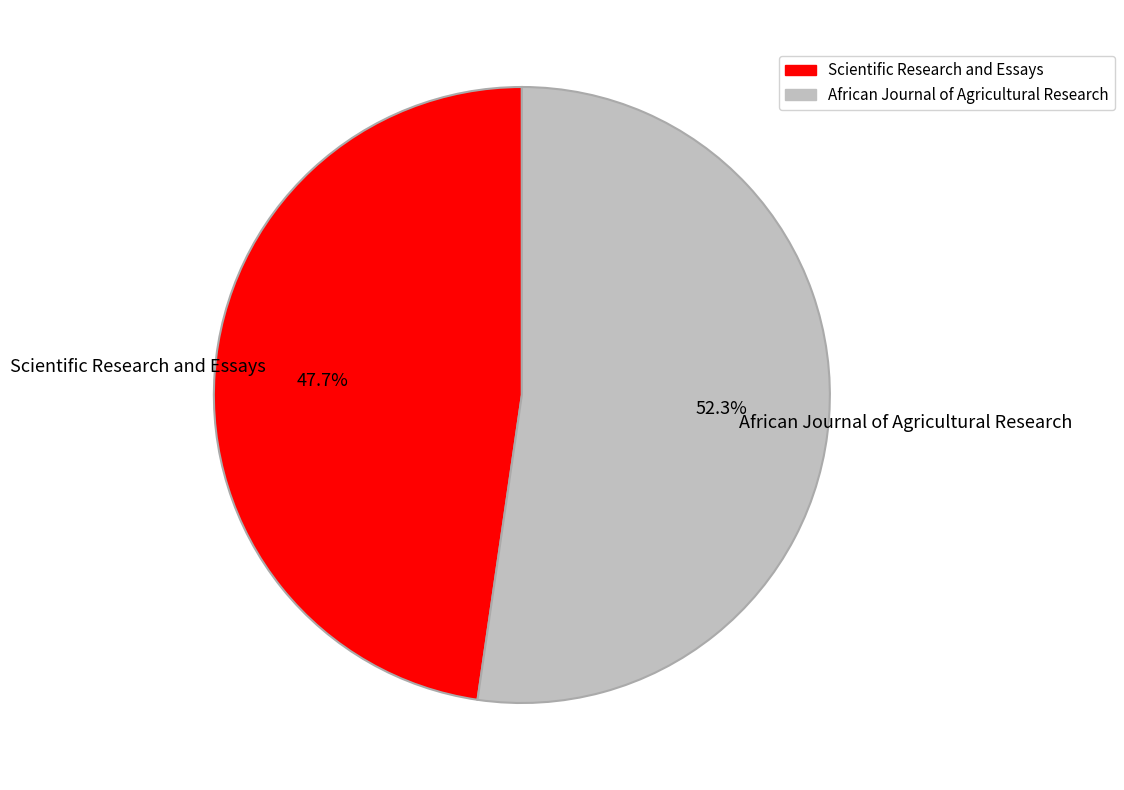

Approximately how many times larger is the value at African Journal of Agricultural Research compared to Scientific Research and Essays?

1.1